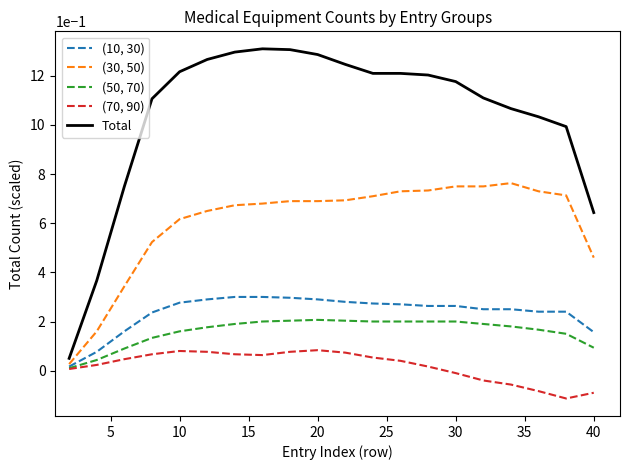

Which series has the largest range (max minus min)?

Total